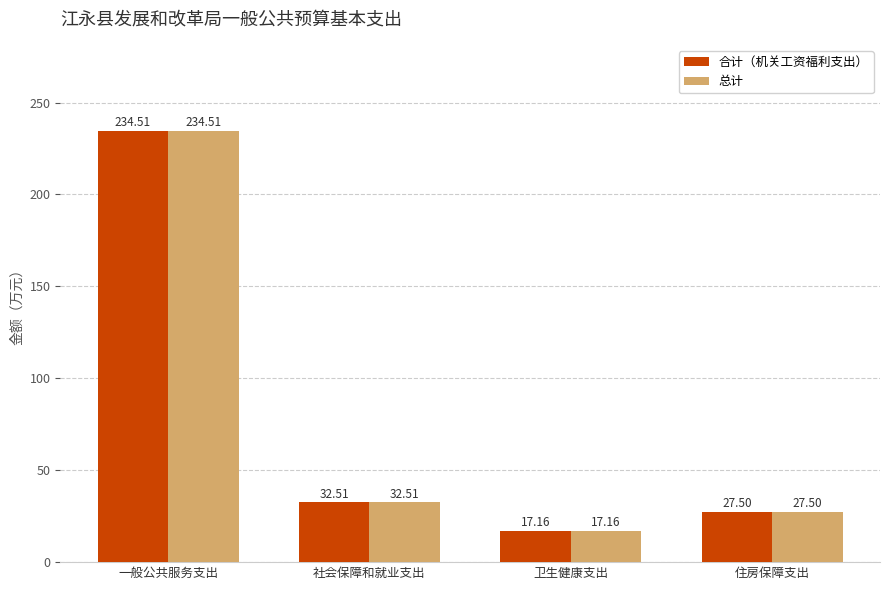

Where does the 合计（机关工资福利支出） series first go above 32?

一般公共服务支出